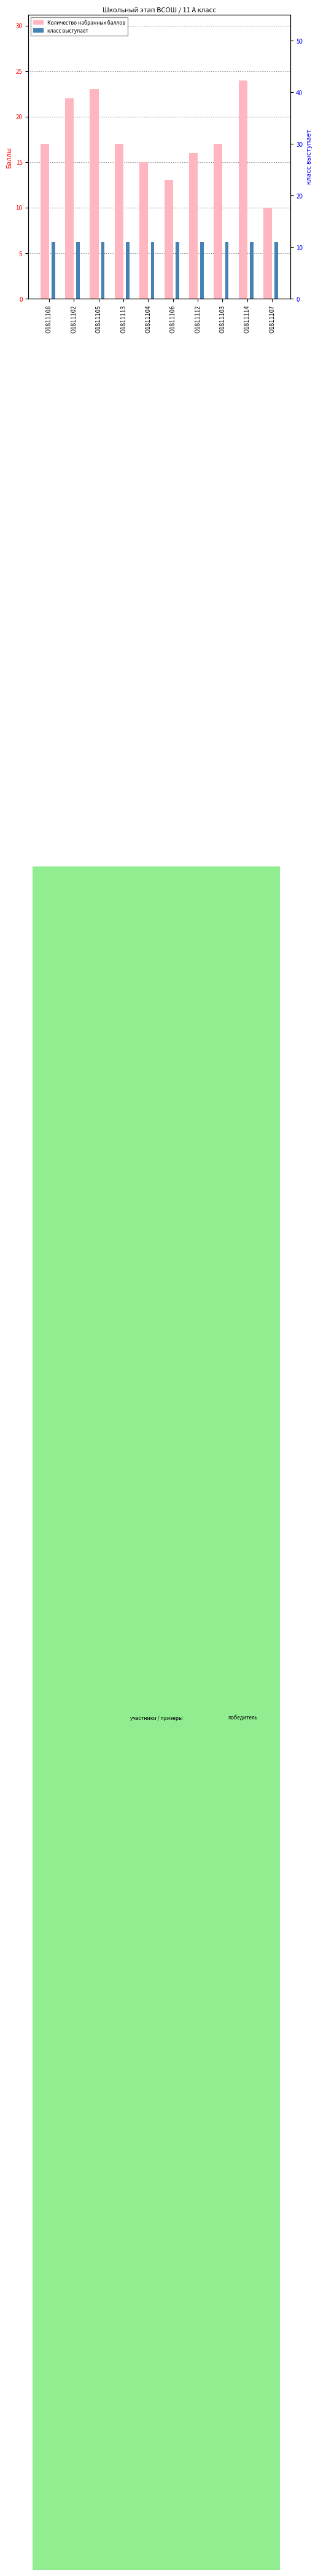

What is the label of the 2nd bar from the right?

О1811114